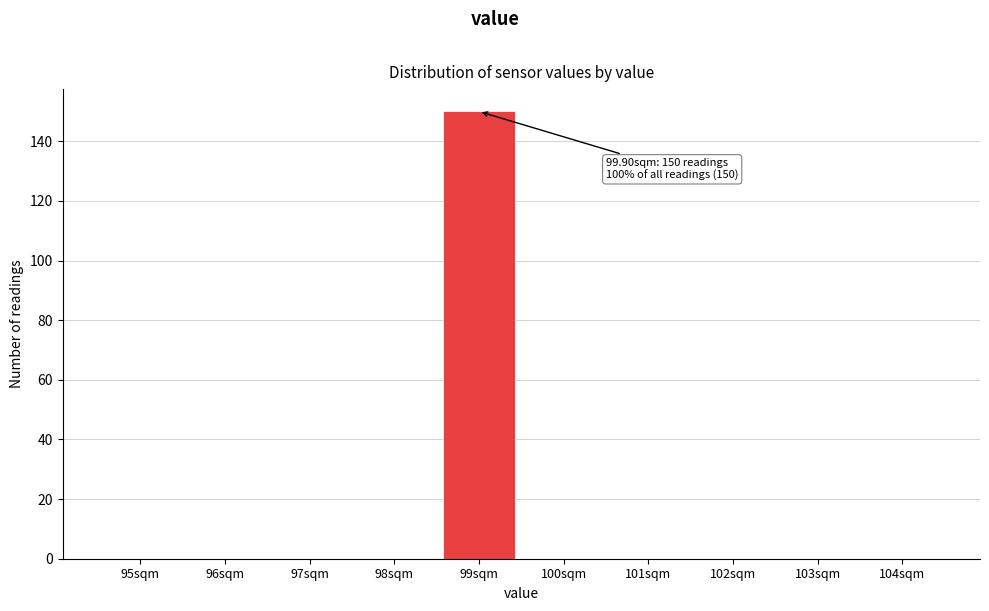

Reading right to left, extract all data points from this chart.

104sqm=0	103sqm=0	102sqm=0	101sqm=0	100sqm=0	99sqm=150	98sqm=0	97sqm=0	96sqm=0	95sqm=0